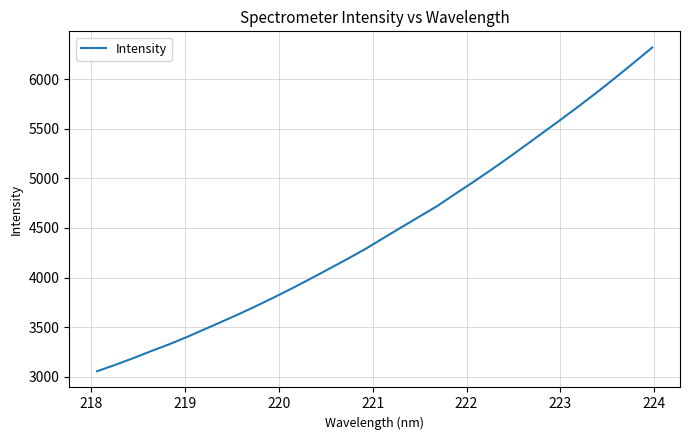

What is the maximum value shown in the chart?

6318.1